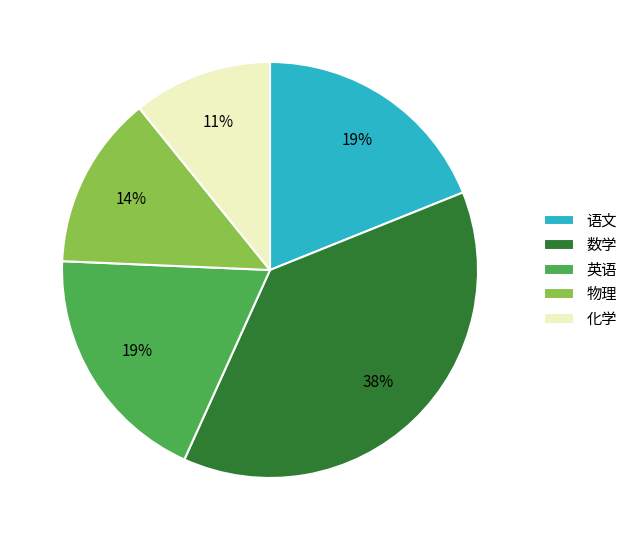

How many slices are in this pie chart?

5